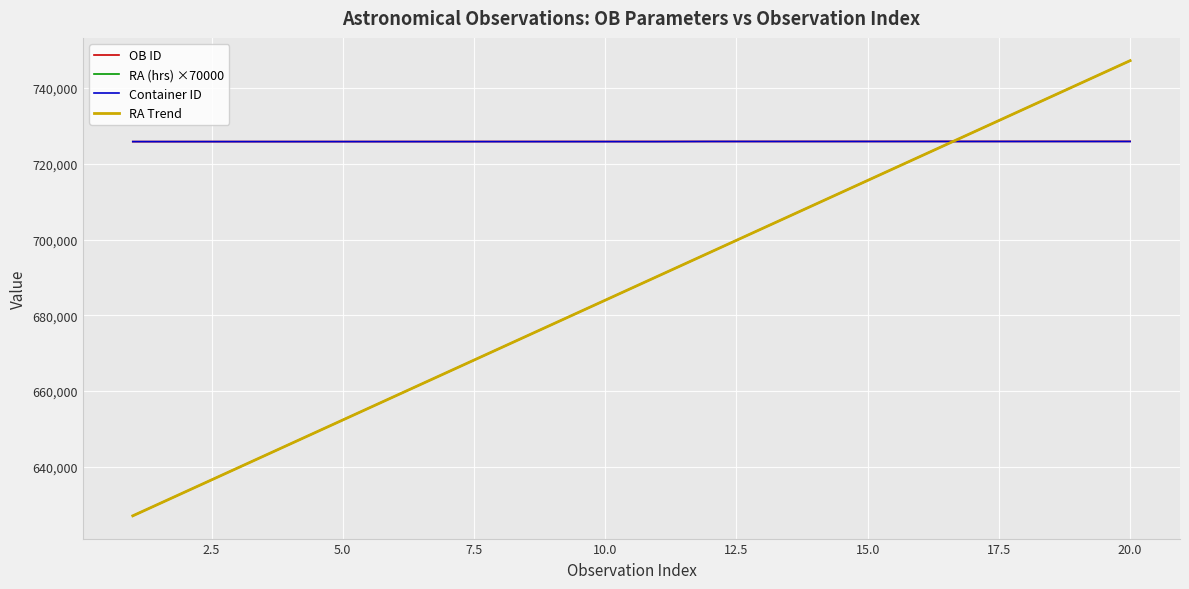

How many times do RA Trend and OB ID cross each other?

1